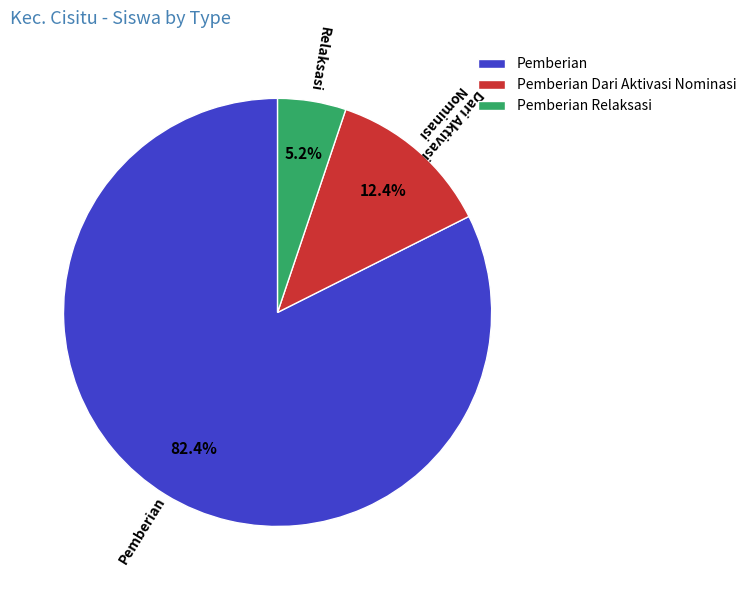

Which category accounts for the majority?

Pemberian